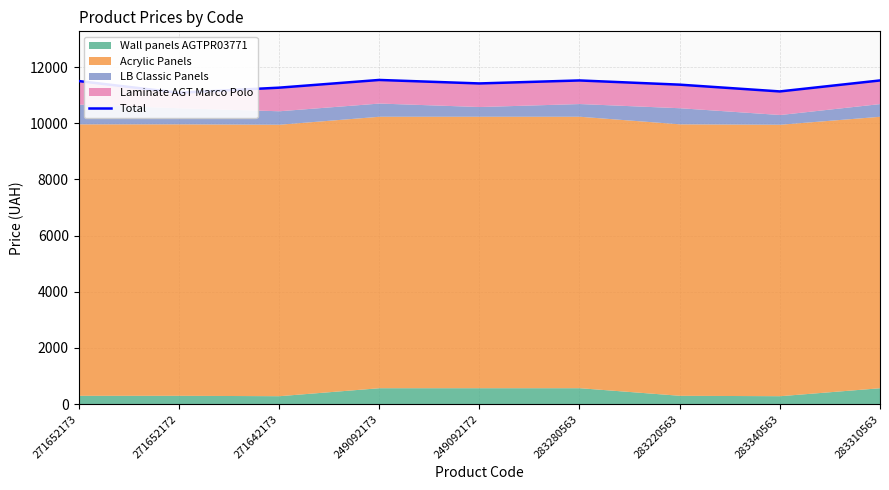

At which category does the data reach its first local valley?

271652172